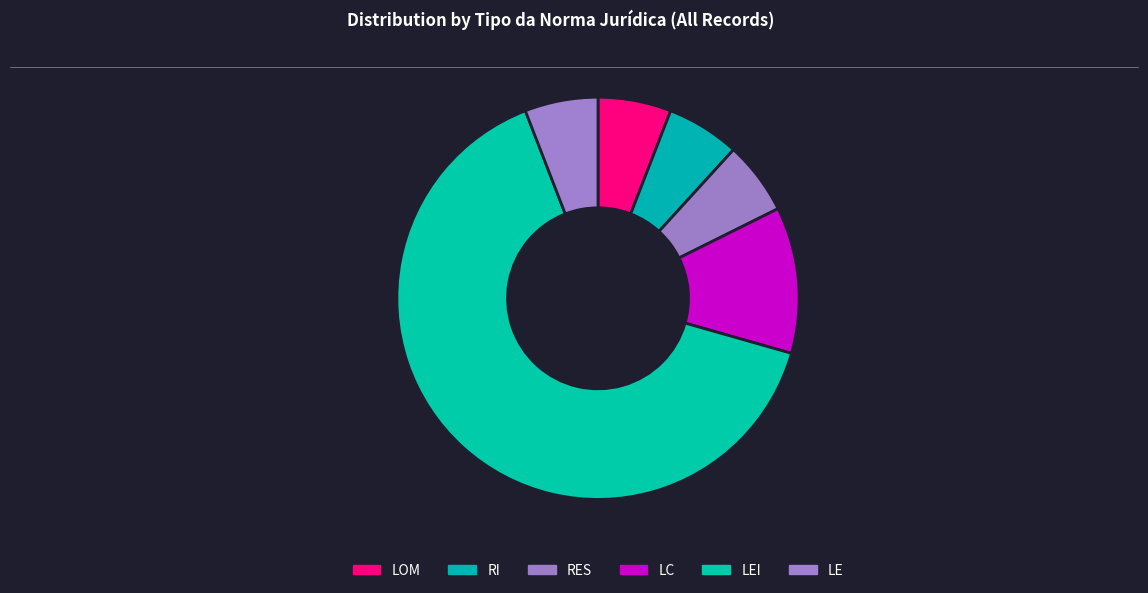

Which slice is the smallest?

LOM